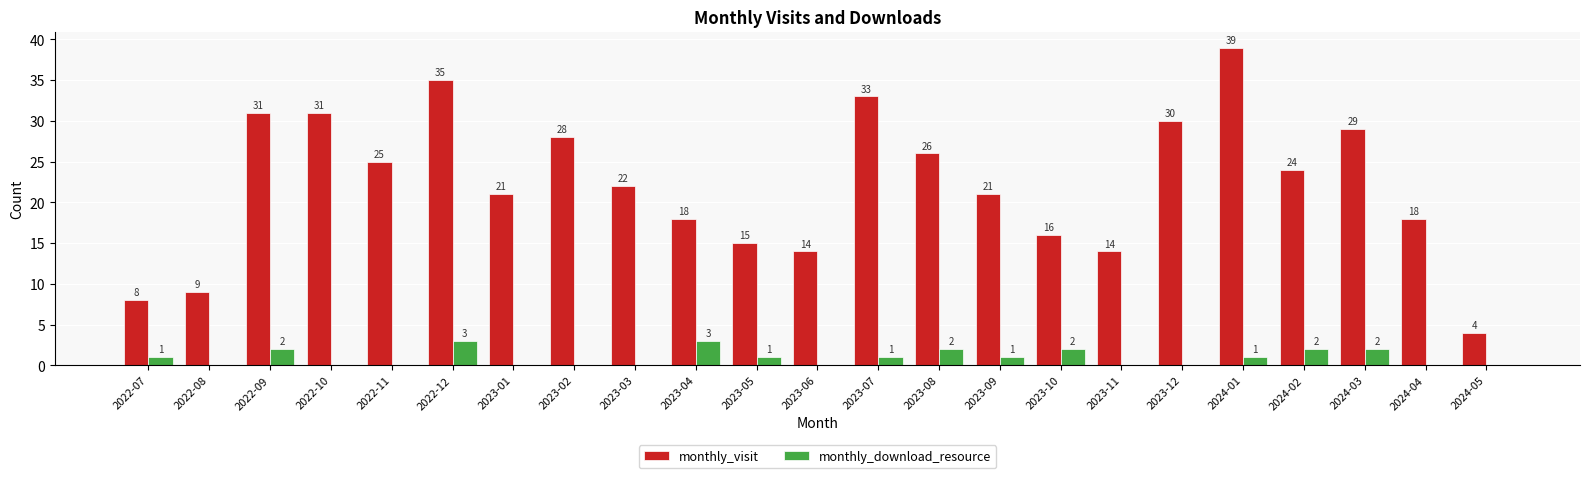

What is the spread (max minus min) of values at 2023-04?

15